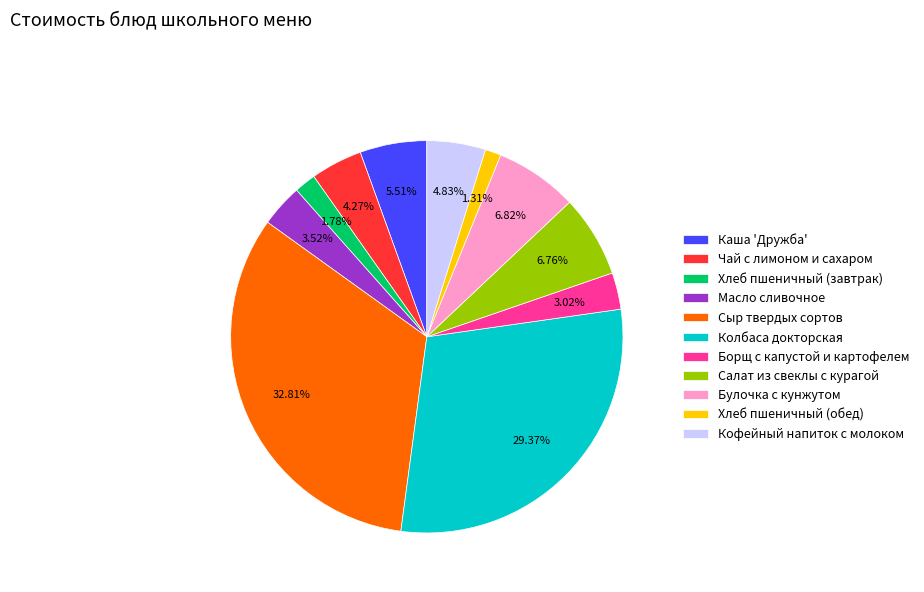

Is there a majority slice in this chart?

No